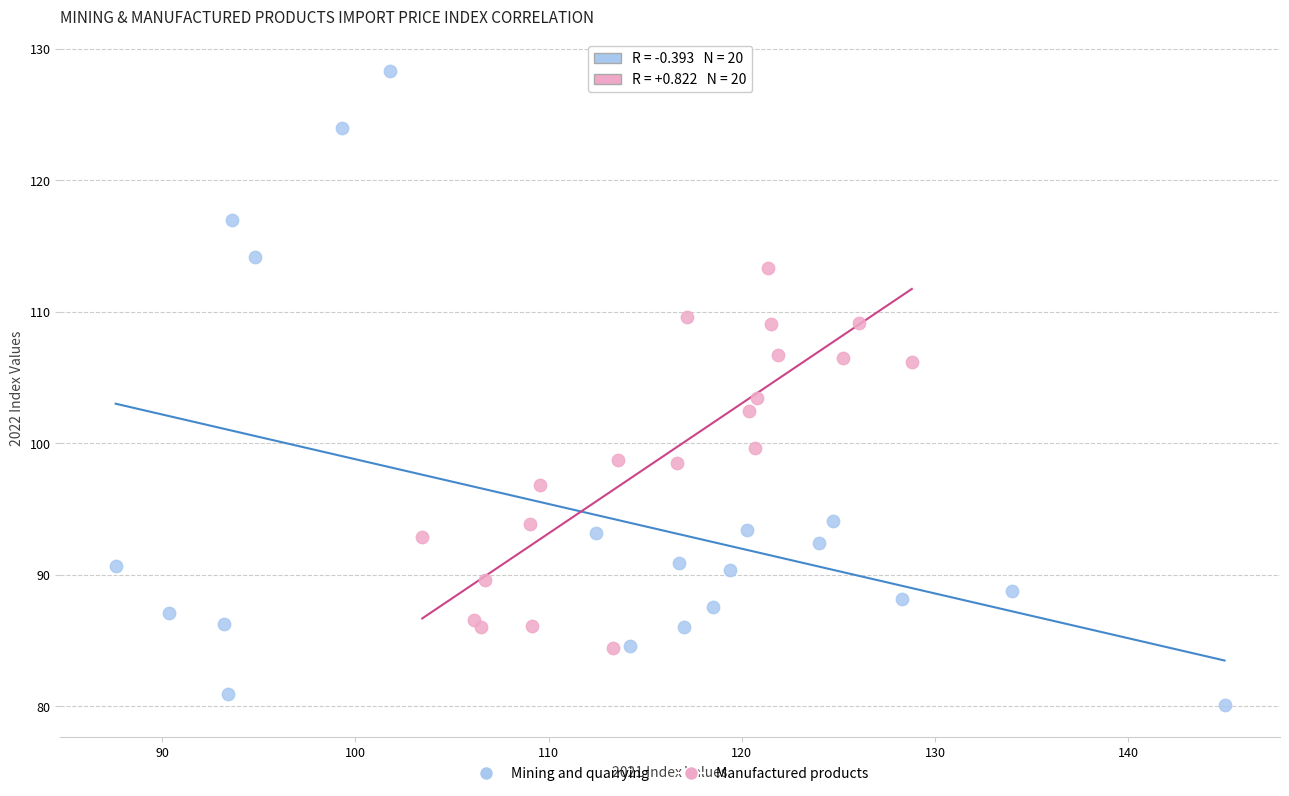

Which series has the widest spread of Y values?

Mining and quarrying